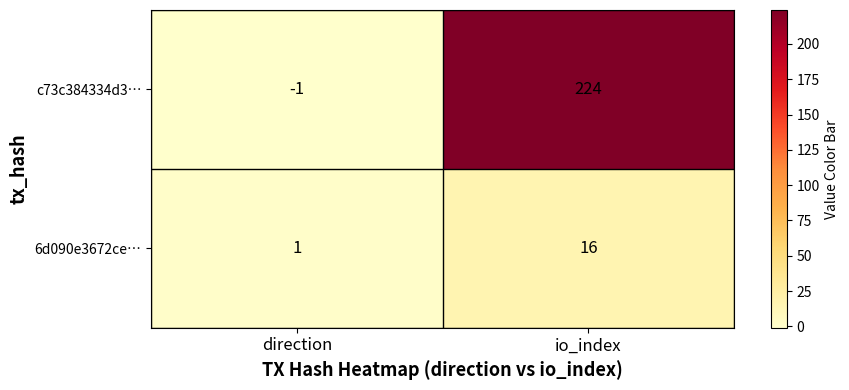

List the series in order of their peak value, highest first.

c73c384334d3…, 6d090e3672ce…